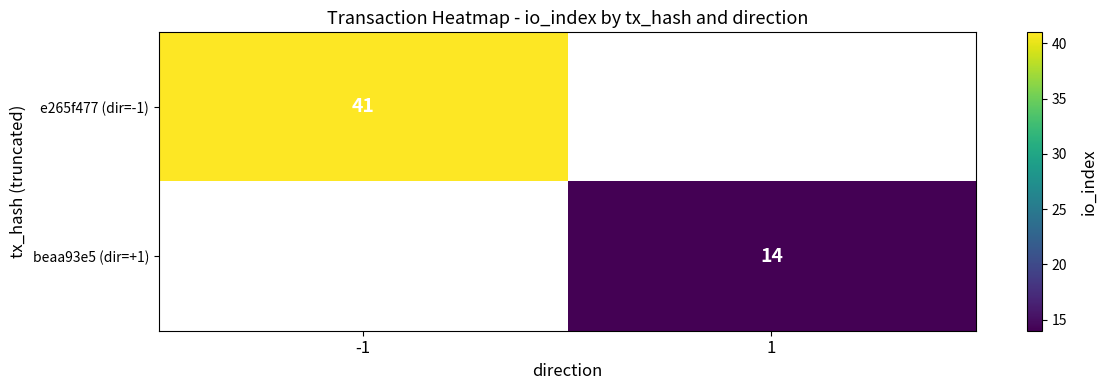

Is it true that beaa93e5 (dir=+1) equals 3 at 1?

False